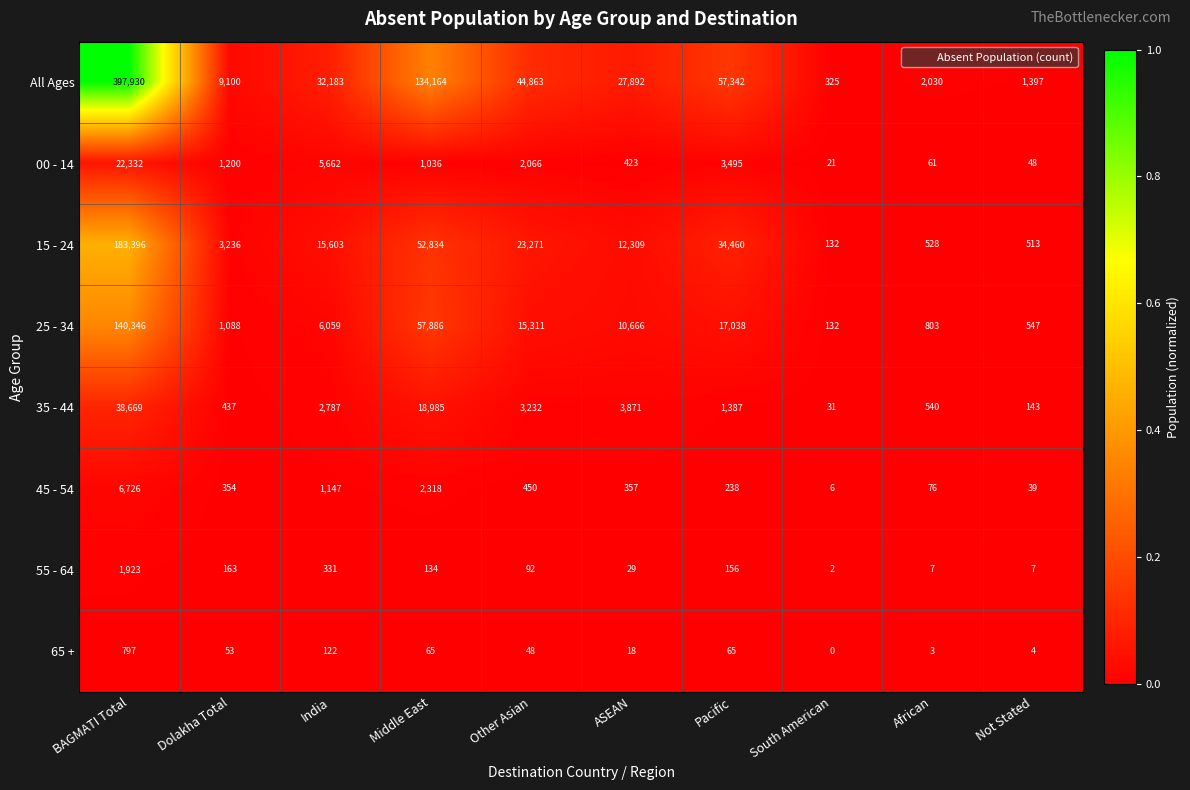

The value of 15 - 24 at BAGMATI Total is 183396. True or false?

True